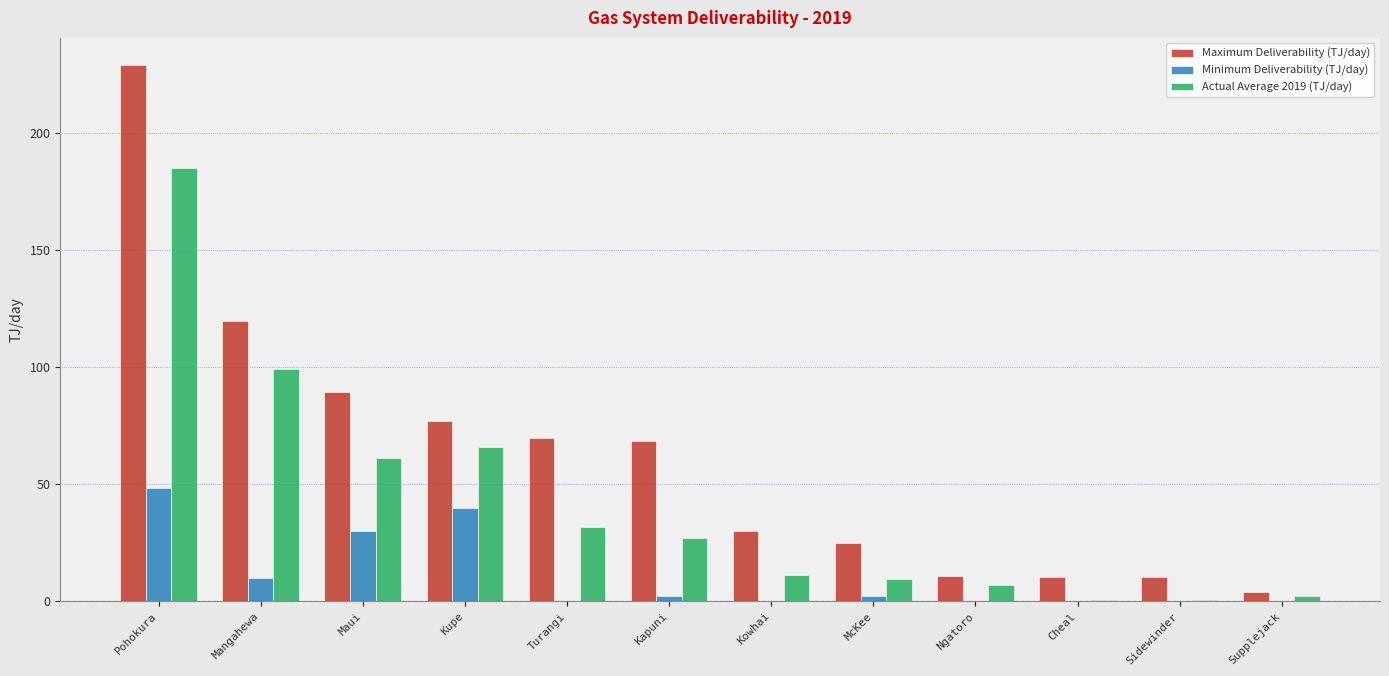

What are all the series names shown in the legend?

Maximum Deliverability (TJ/day), Minimum Deliverability (TJ/day), Actual Average 2019 (TJ/day)